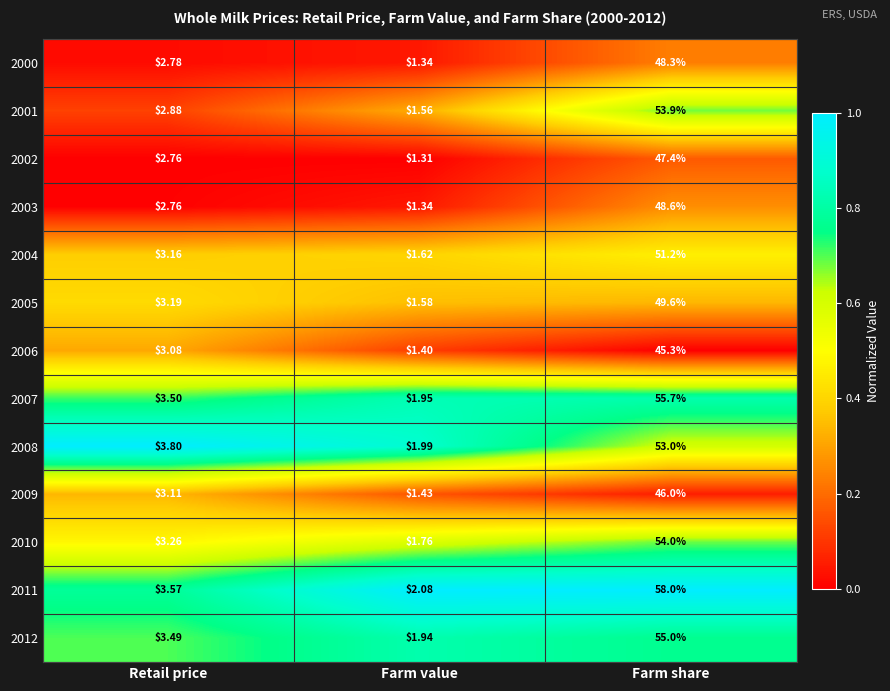

What is the spread (max minus min) of values at Farm share?

12.7